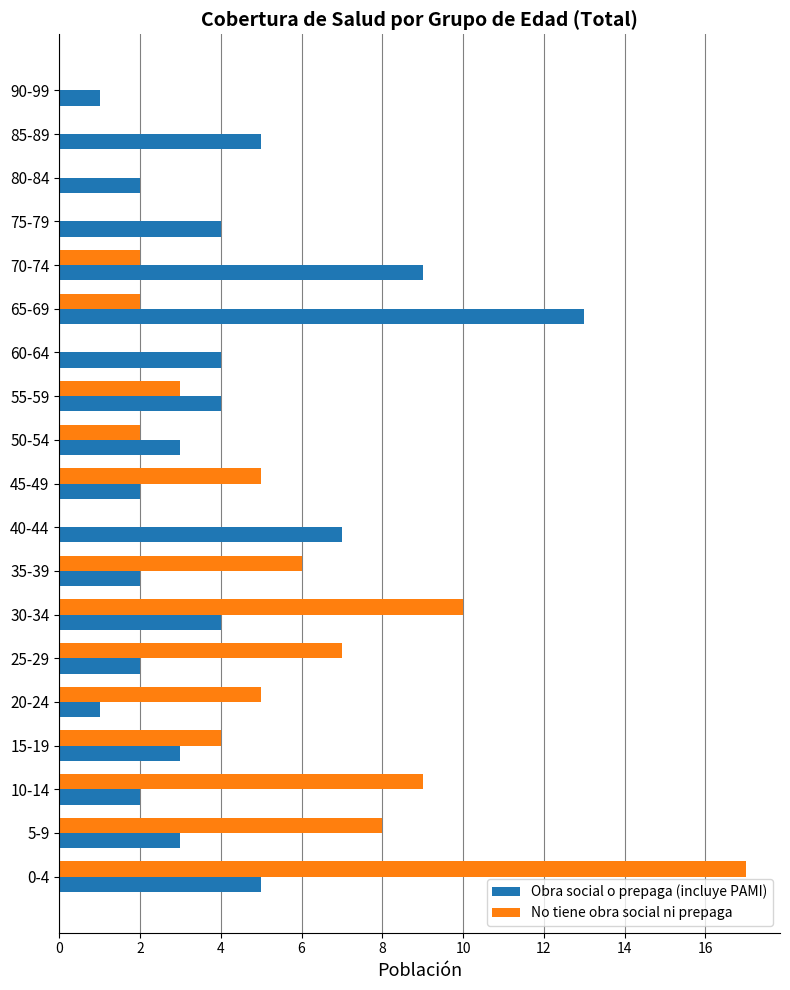

What is the sum of all No tiene obra social ni prepaga values?

80